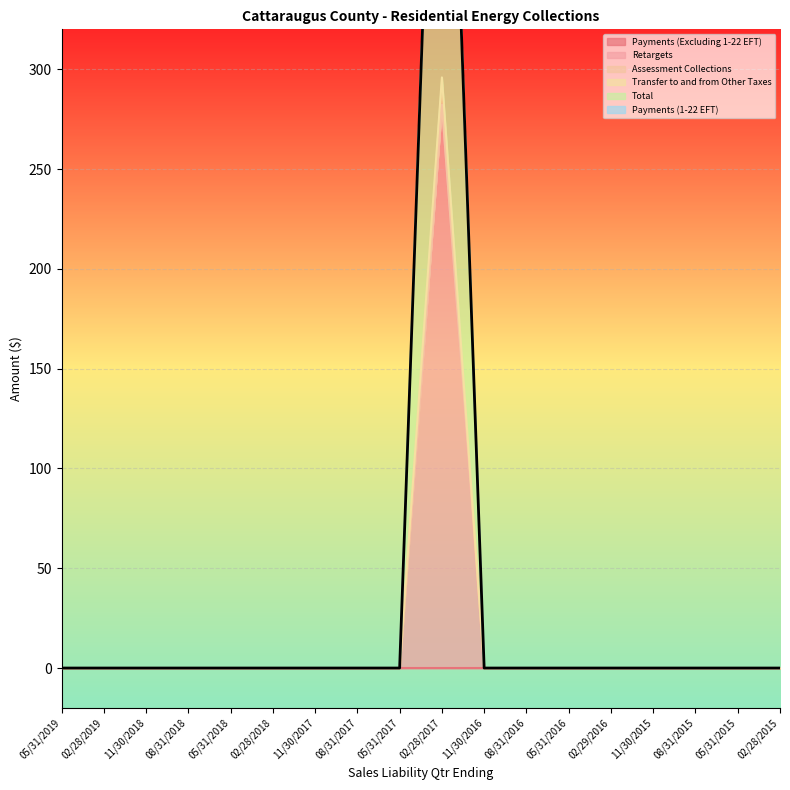

The Total series shows -206.7 at 08/31/2016. True or false?

False